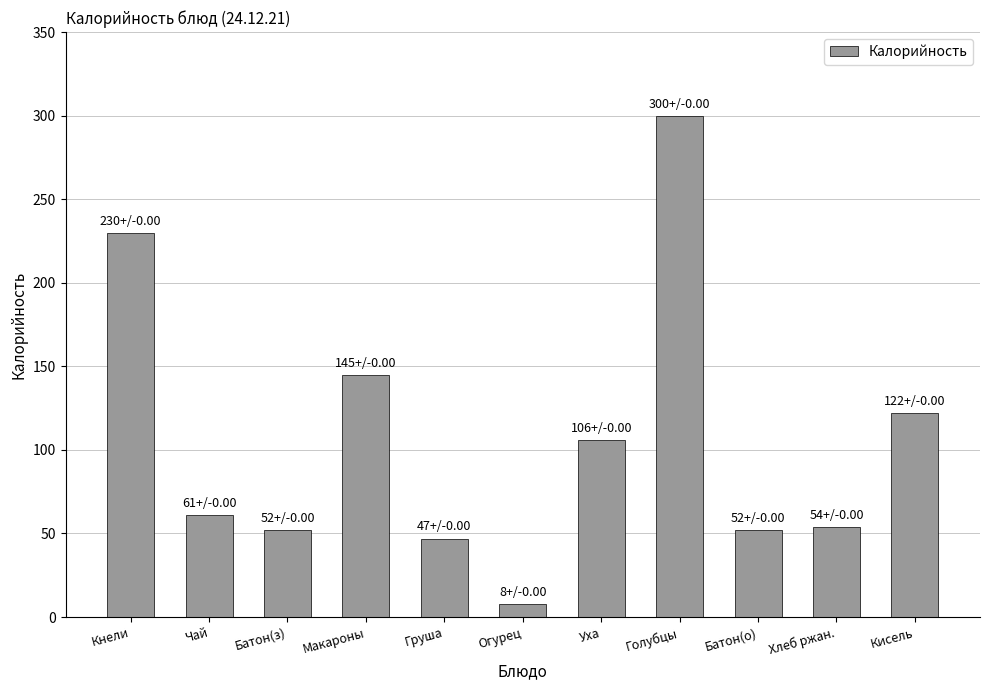

What is the maximum value shown in the chart?

300